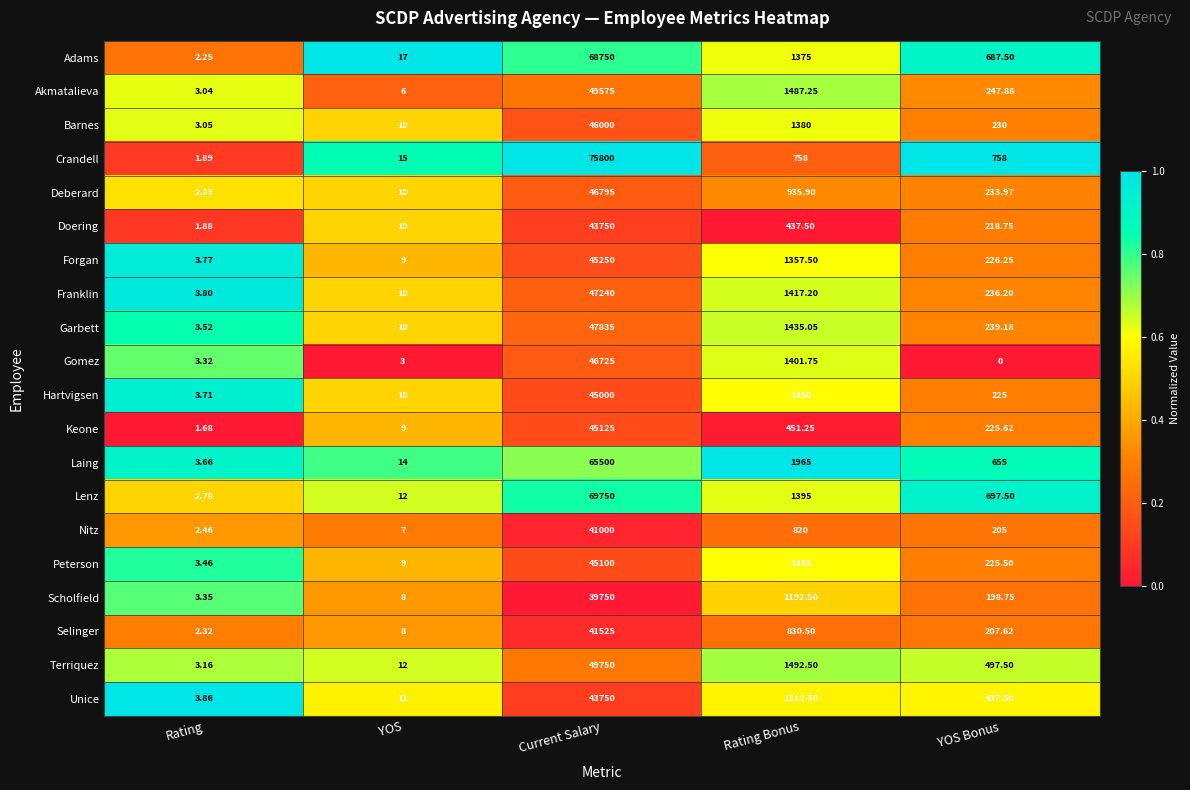

Between Rating and Rating Bonus, which series saw the biggest shift?

Laing